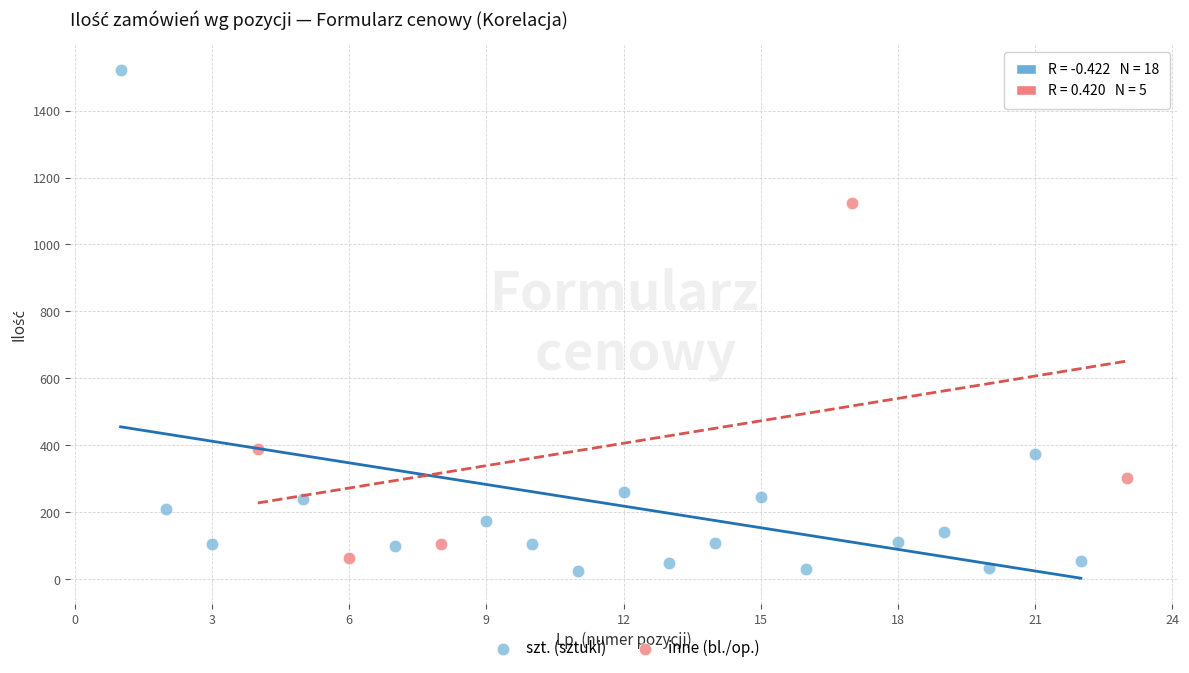

Which series reaches the maximum Y coordinate?

szt. (sztuki)